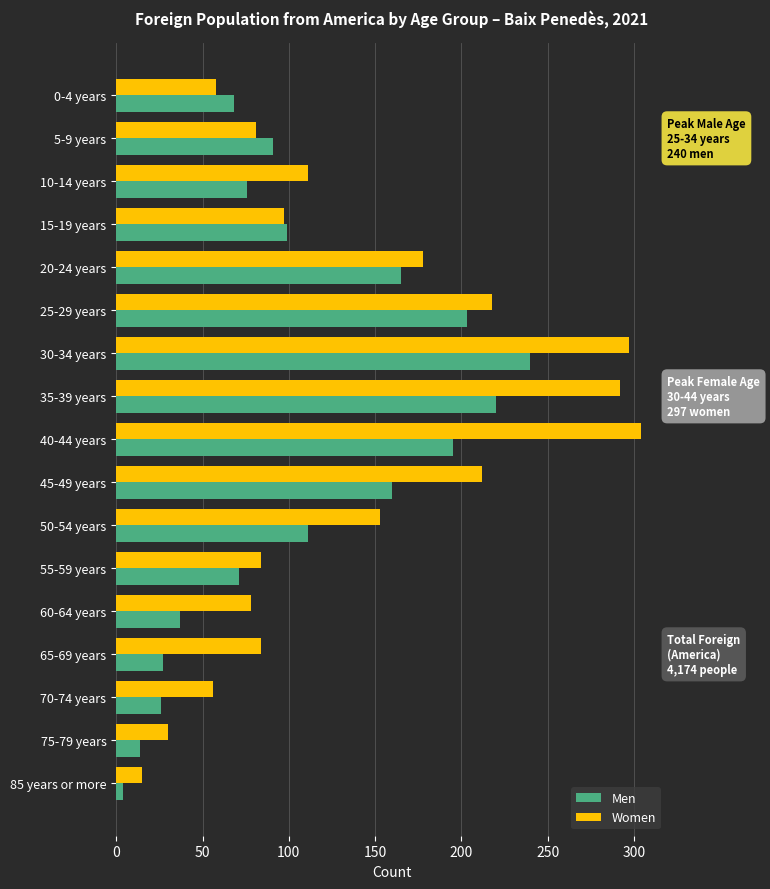

Count the number of data series in this chart.

2